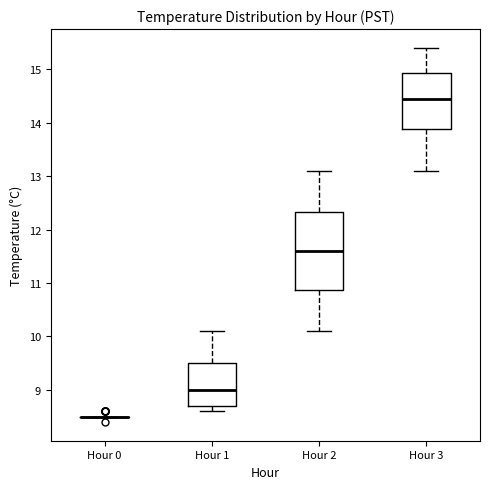

Where is the upper edge of the box for Hour 3 on the y-axis? The values are not printed on the chart, so give them approximately, as read against the axis.

14.9